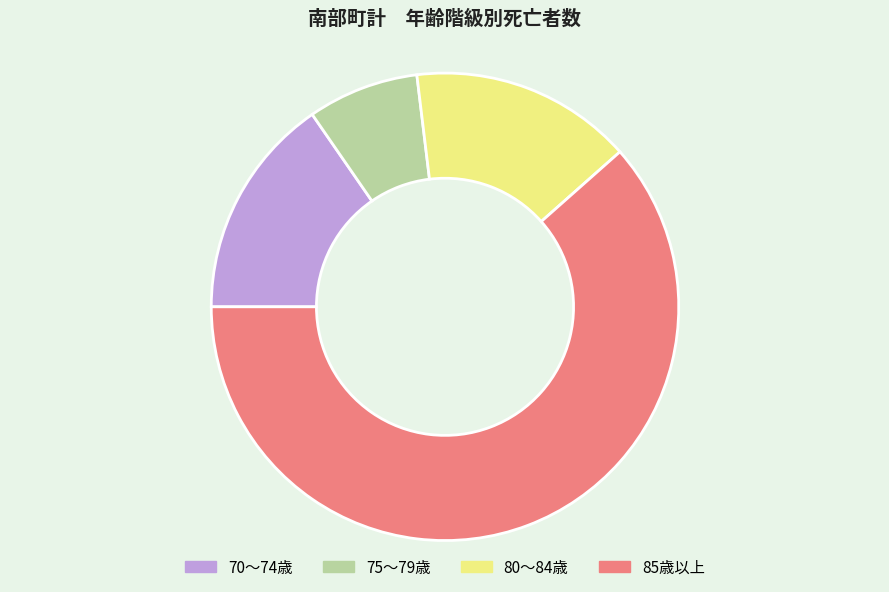

Is there any slice that represents more than half of the pie?

Yes